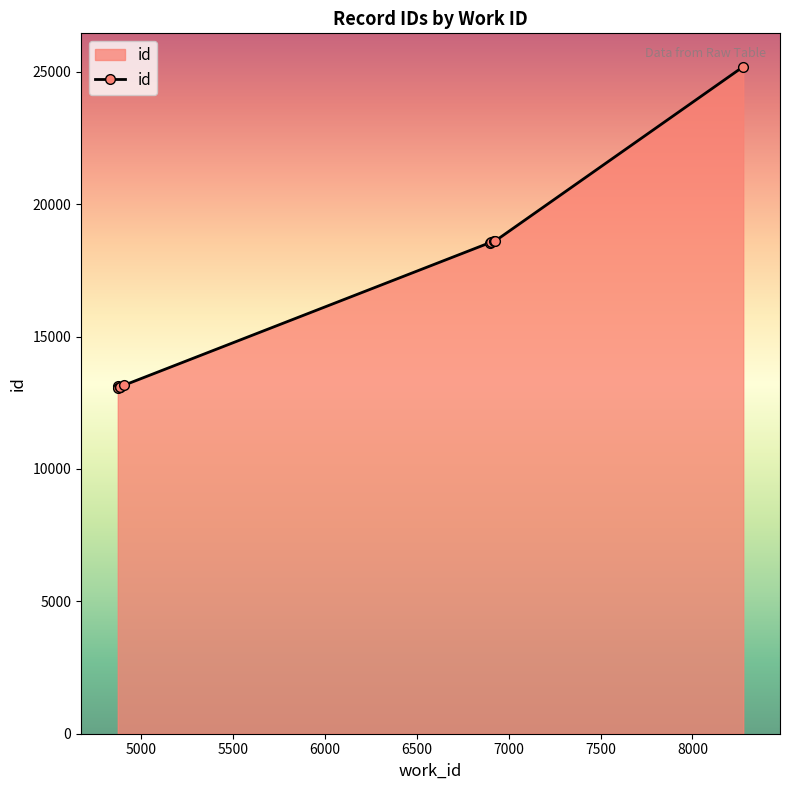

What is the minimum value shown in the chart?

13054